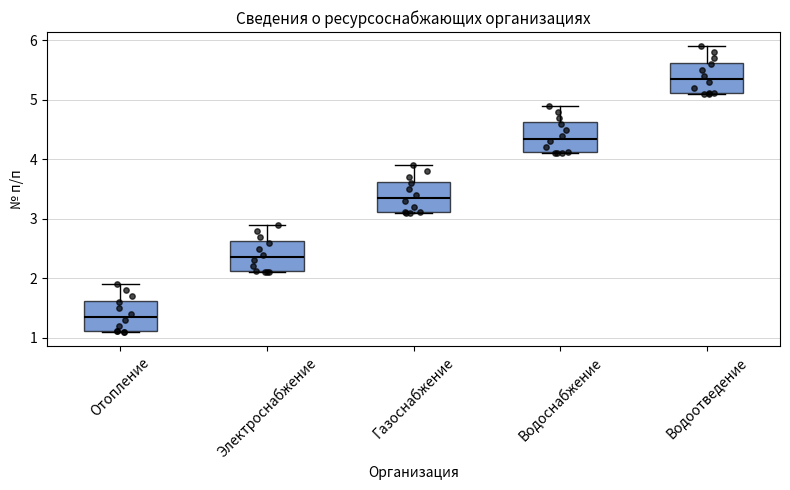

Which box's median line is the lowest?

Отопление